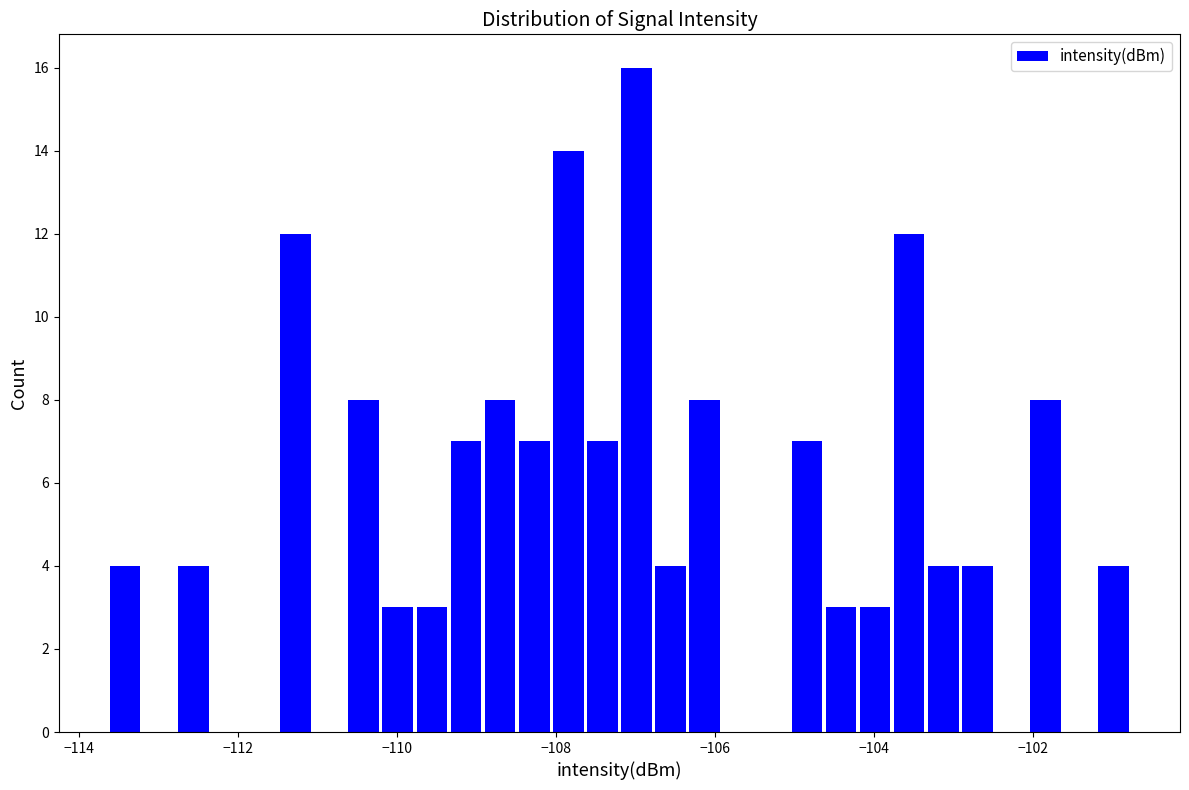

Read against the x-axis, roughly where is the centre of the tallest bar?

-107.0